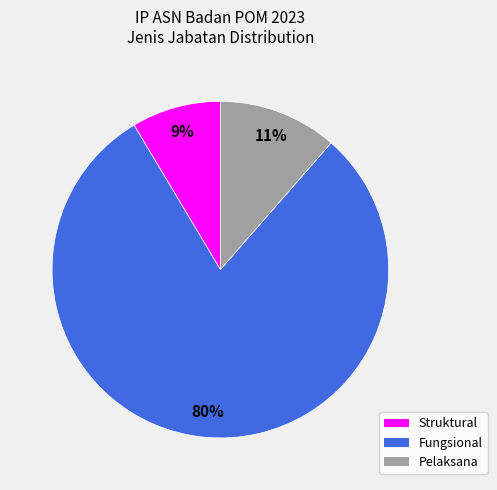

The Pelaksana slice represents 16% of the pie. True or false?

False